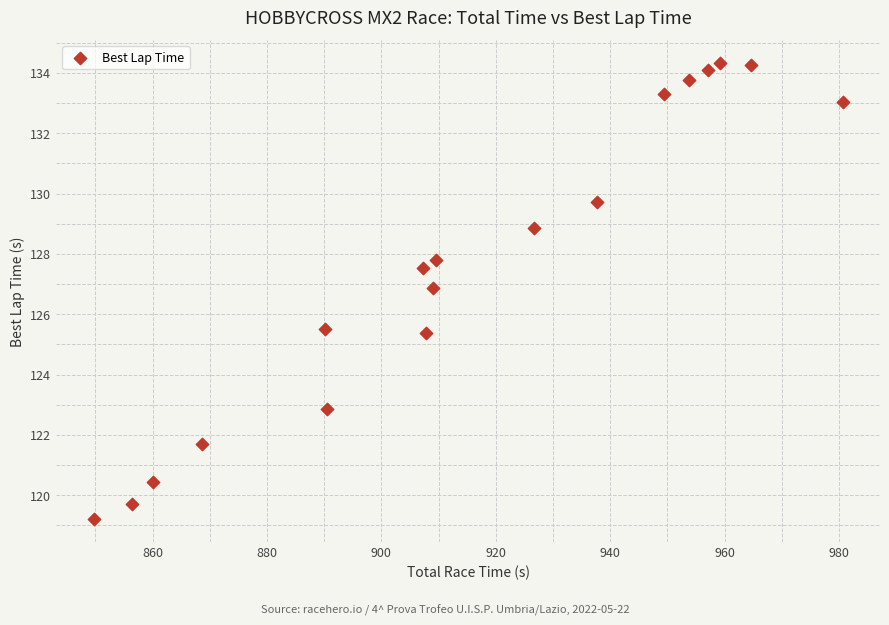

What is the range of Y values (max minus min)?

15.1